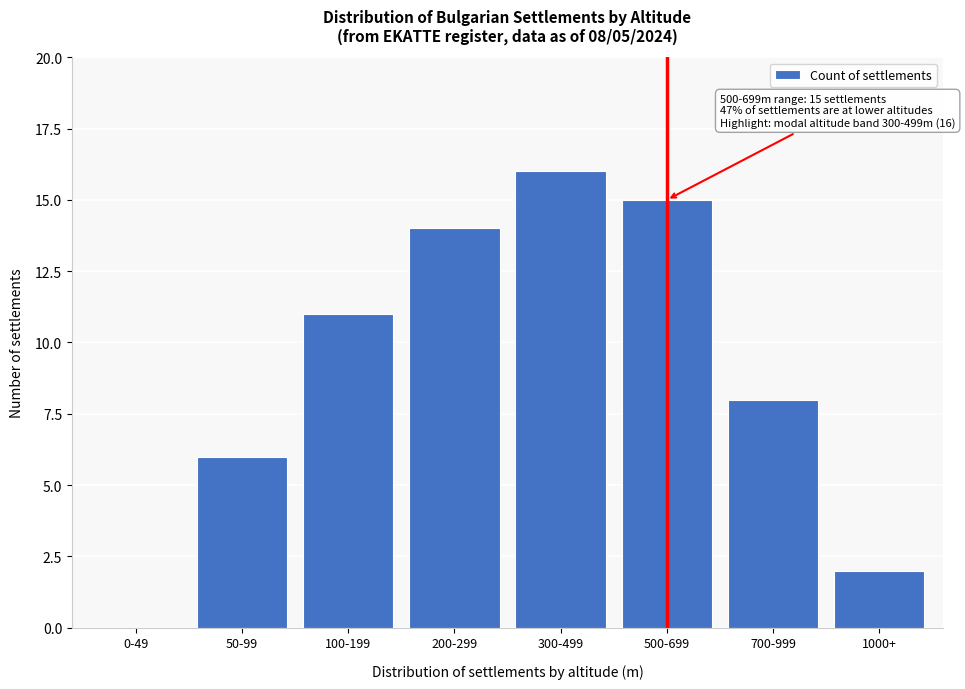

Reading right to left, list all the values displayed in this chart.

1000+=2	700-999=8	500-699=15	300-499=16	200-299=14	100-199=11	50-99=6	0-49=0